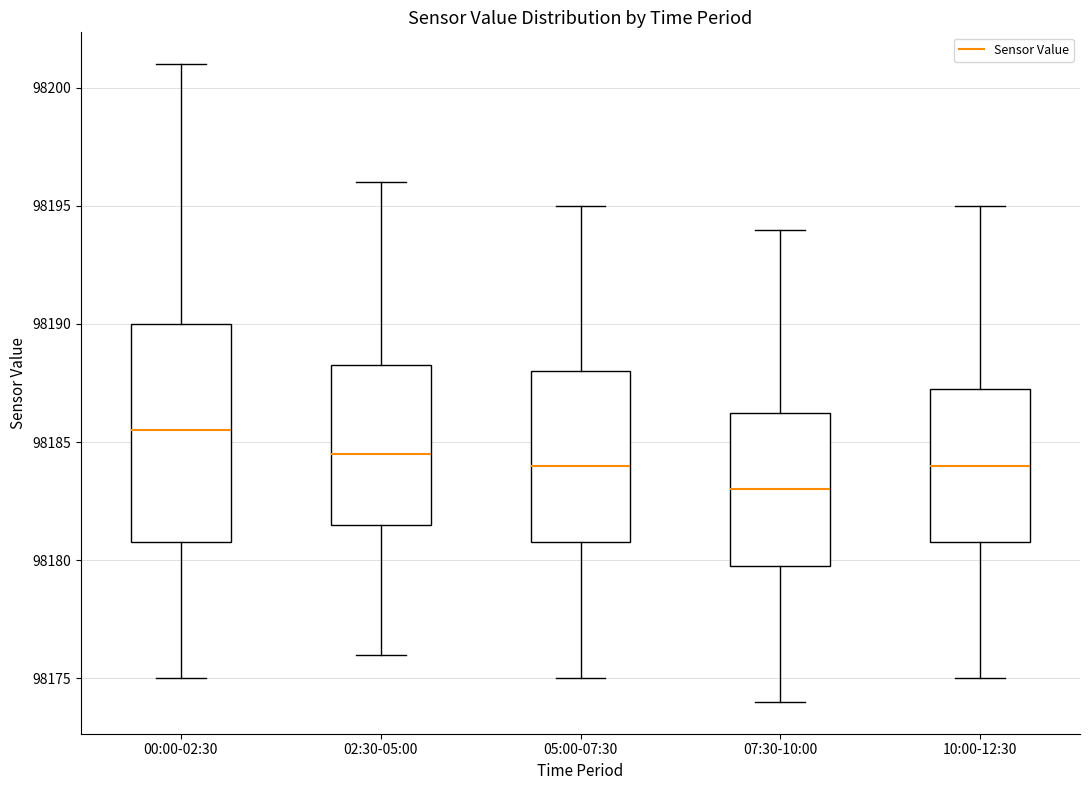

Where is the upper edge of the box for 10:00-12:30 on the y-axis? The values are not printed on the chart, so give them approximately, as read against the axis.

98187.5